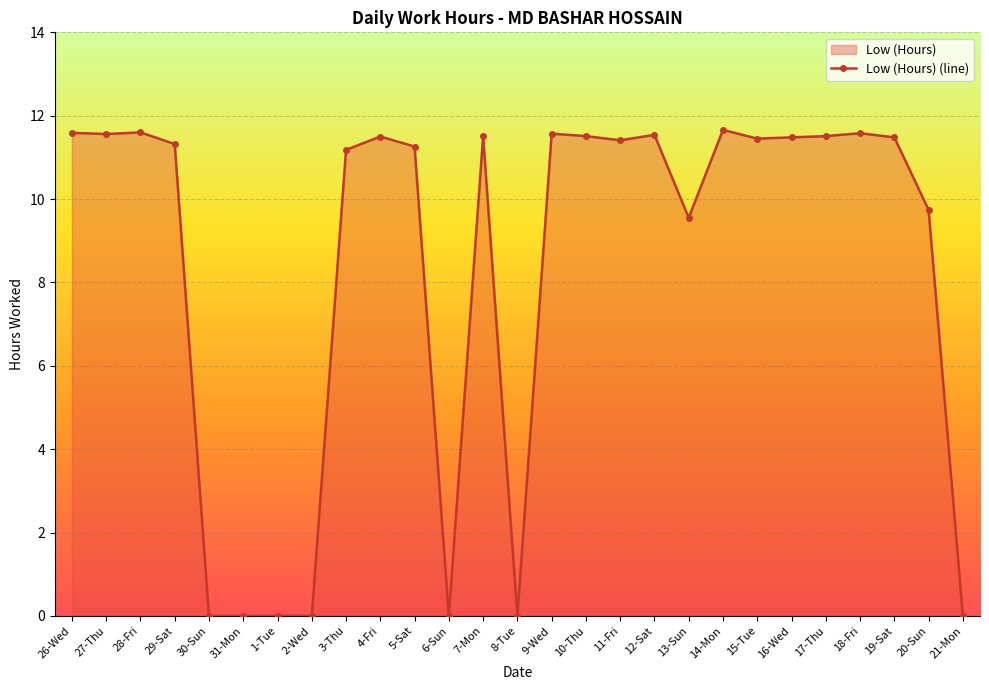

Which category has the lowest value across all series?

30-Sun